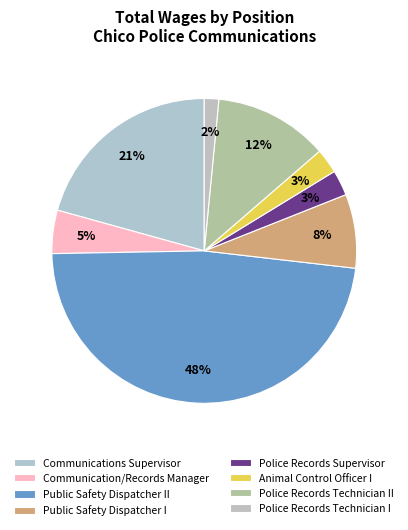

Is it true that Animal Control Officer I is 3% of the pie?

True